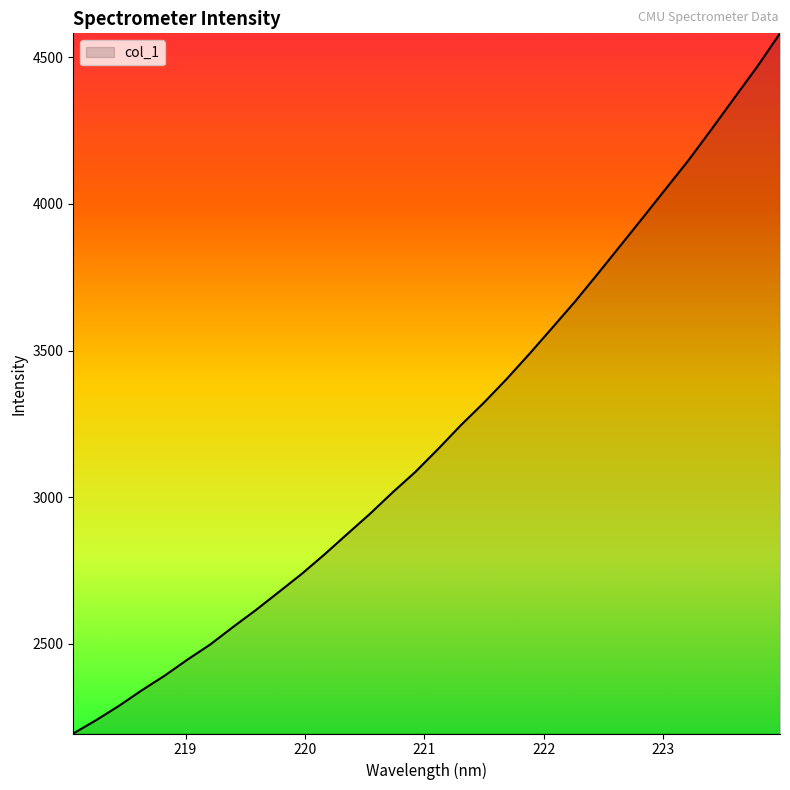

What is the sum of all values?

103029.0